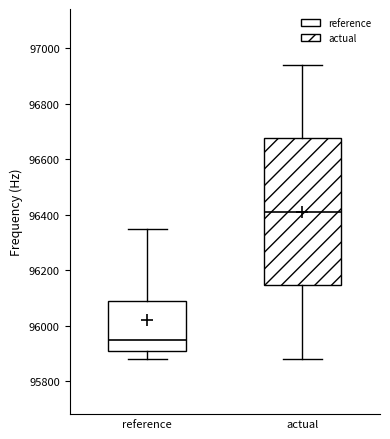

Reading left to right, read every box against the y-axis: the position of its median line, the range the box covers, and the ends of its whiskers. The values are not printed on the chart, so give them approximately, as read against the axis.

reference: median 95940, box 95900 to 96080, whiskers 95880 to 96340
actual: median 96420, box 96140 to 96680, whiskers 95880 to 96940